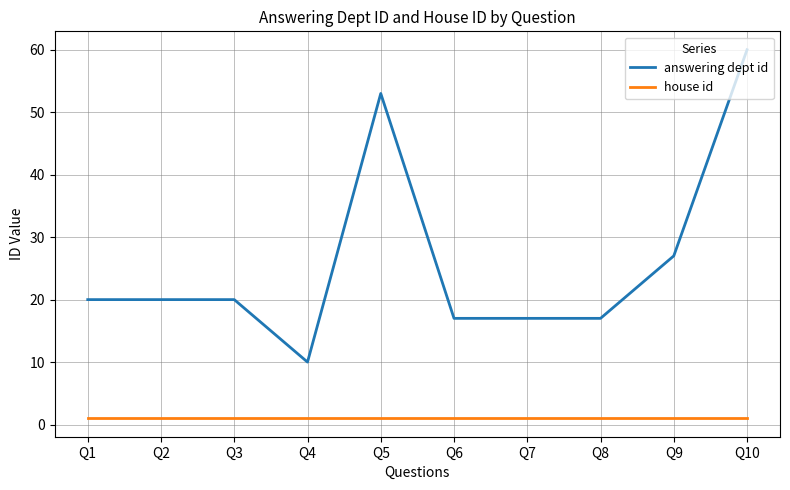

True or false: answering dept id and house id intersect in this chart.

False